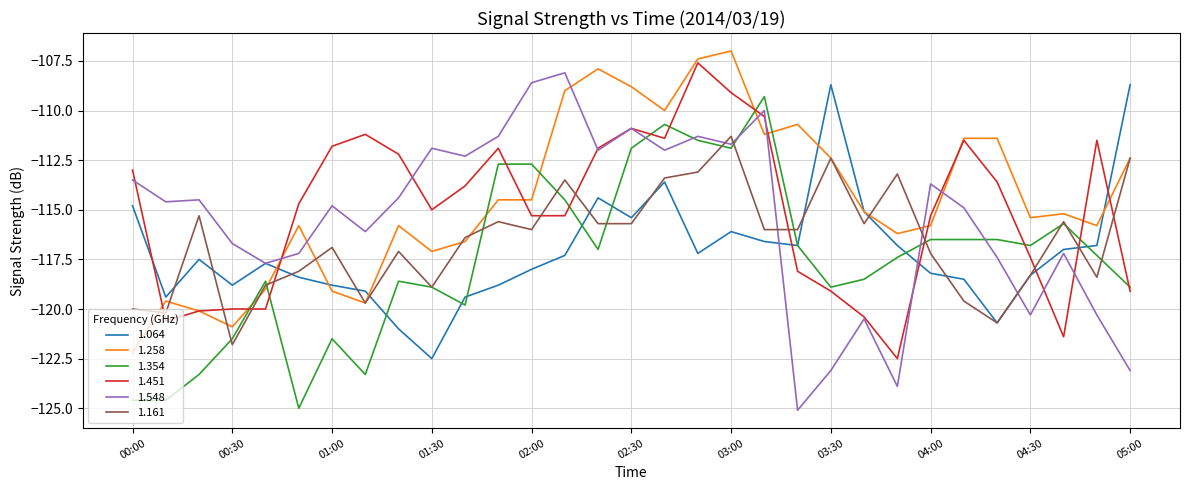

True or false: 1.064 and 1.451 intersect in this chart.

True